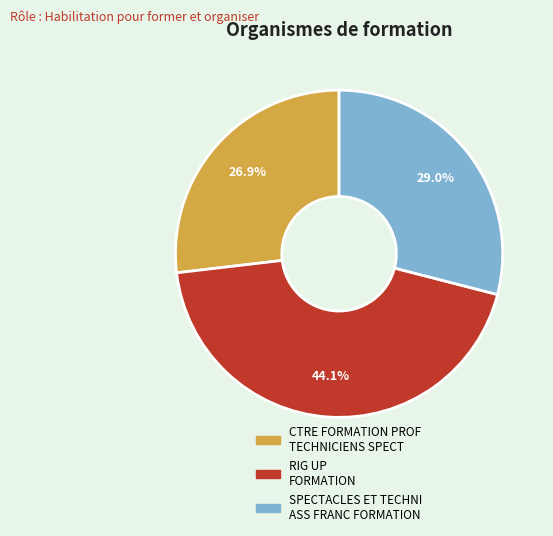

Approximately how many times larger is the value at CTRE FORMATION PROF TECHNICIENS SPECT compared to RIG UP FORMATION?

0.6